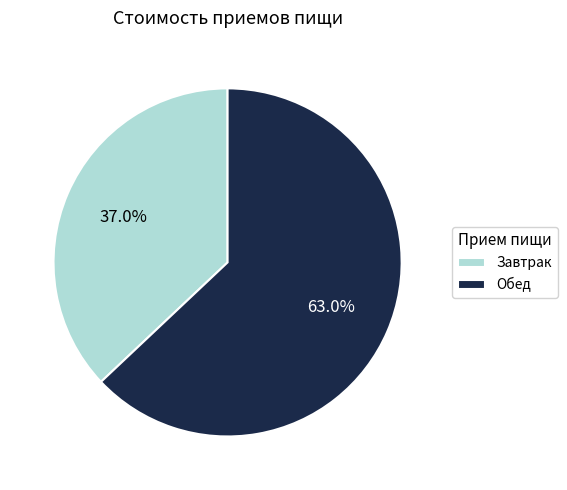

Which category accounts for the majority?

Обед